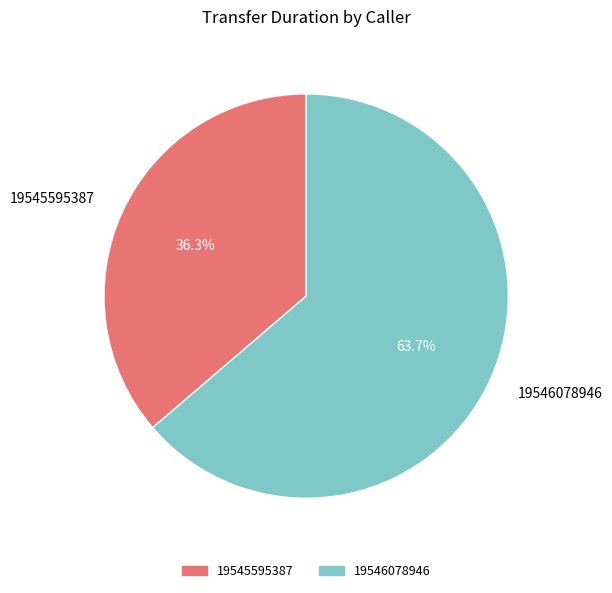

Approximately how many times larger is the value at 19545595387 compared to 19546078946?

0.6